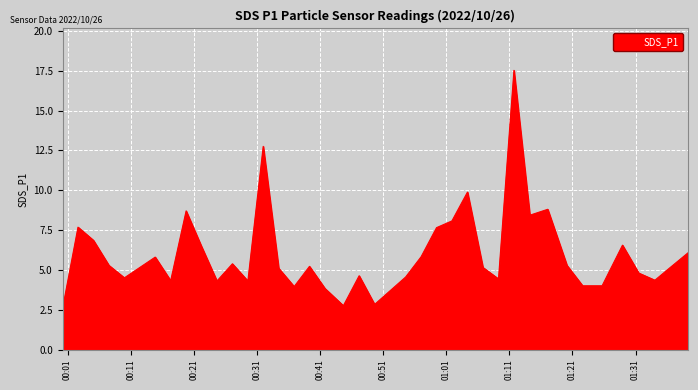

What is the greatest value displayed?

17.5